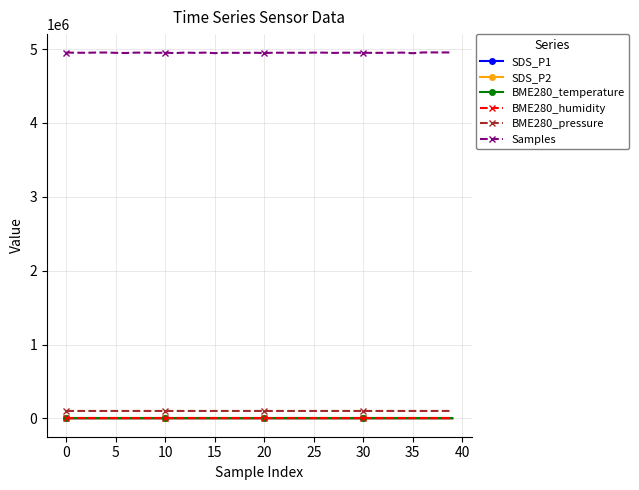

Which series has the widest spread of values?

Samples